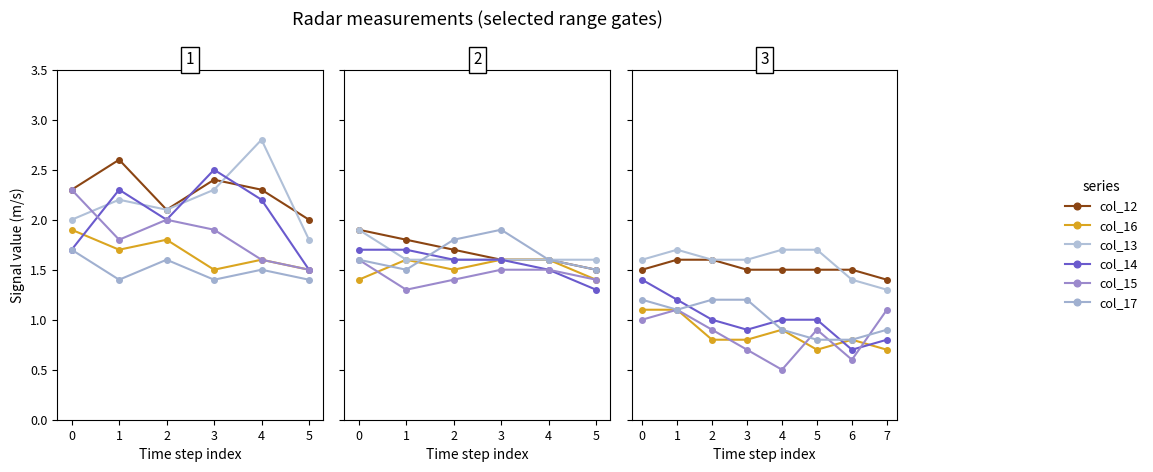

At how many categories does at least one series exceed 1?

8